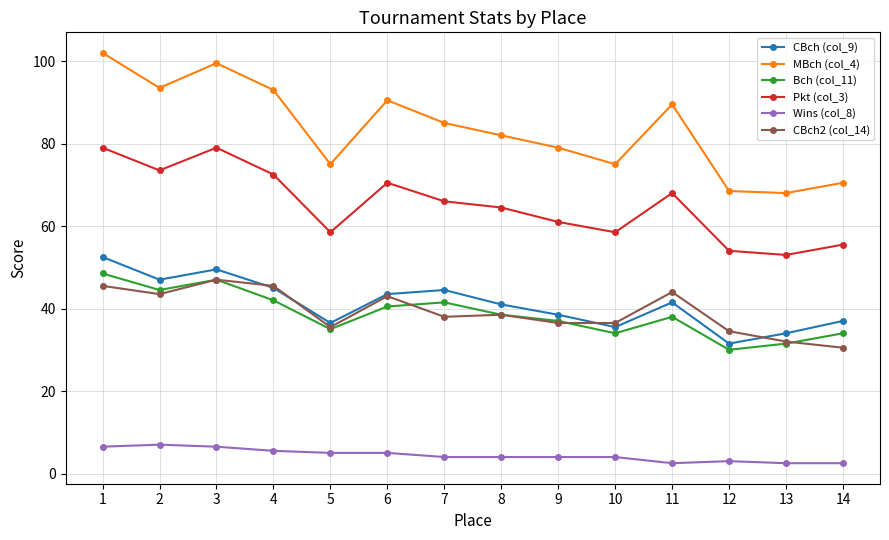

What is the value of the Wins (col_8) point at the 3rd from the left?

6.5